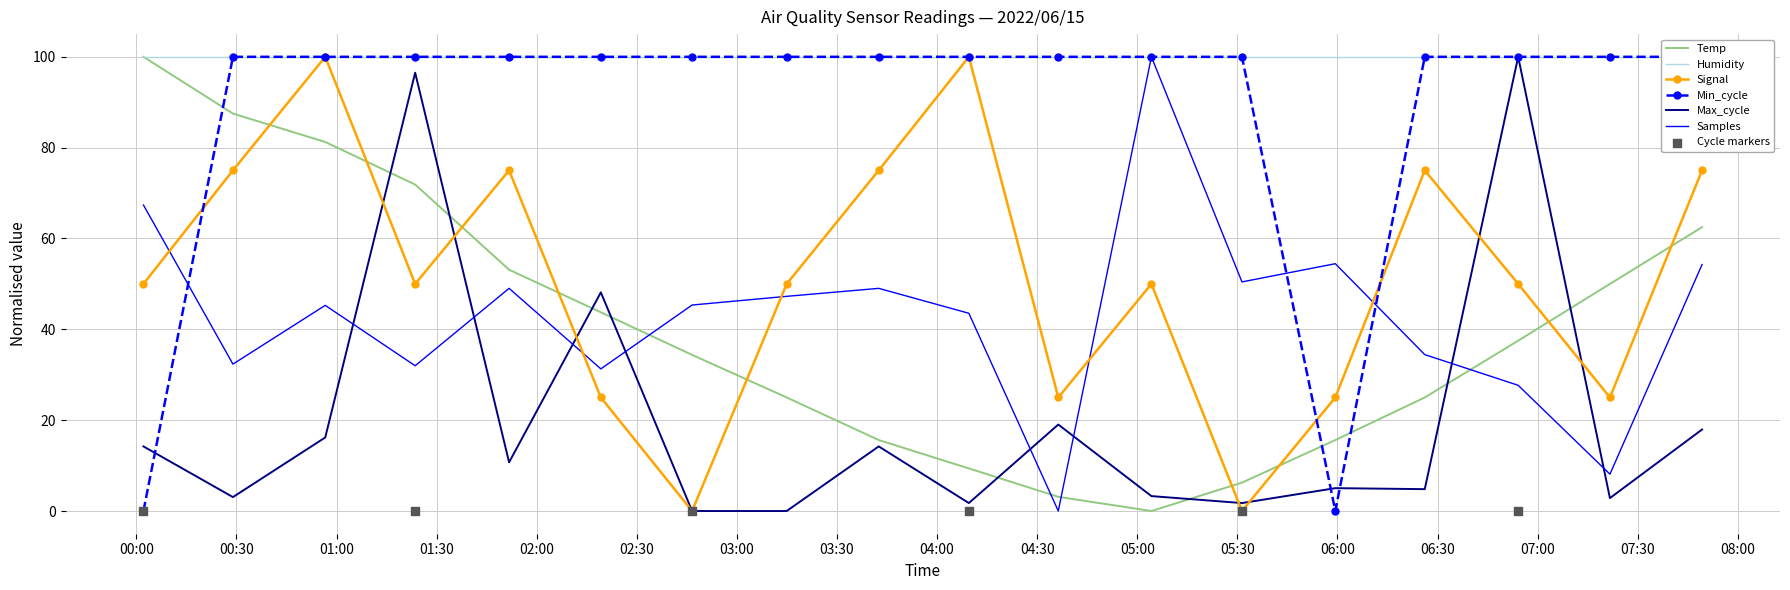

How many times do Signal and Samples cross each other?

5